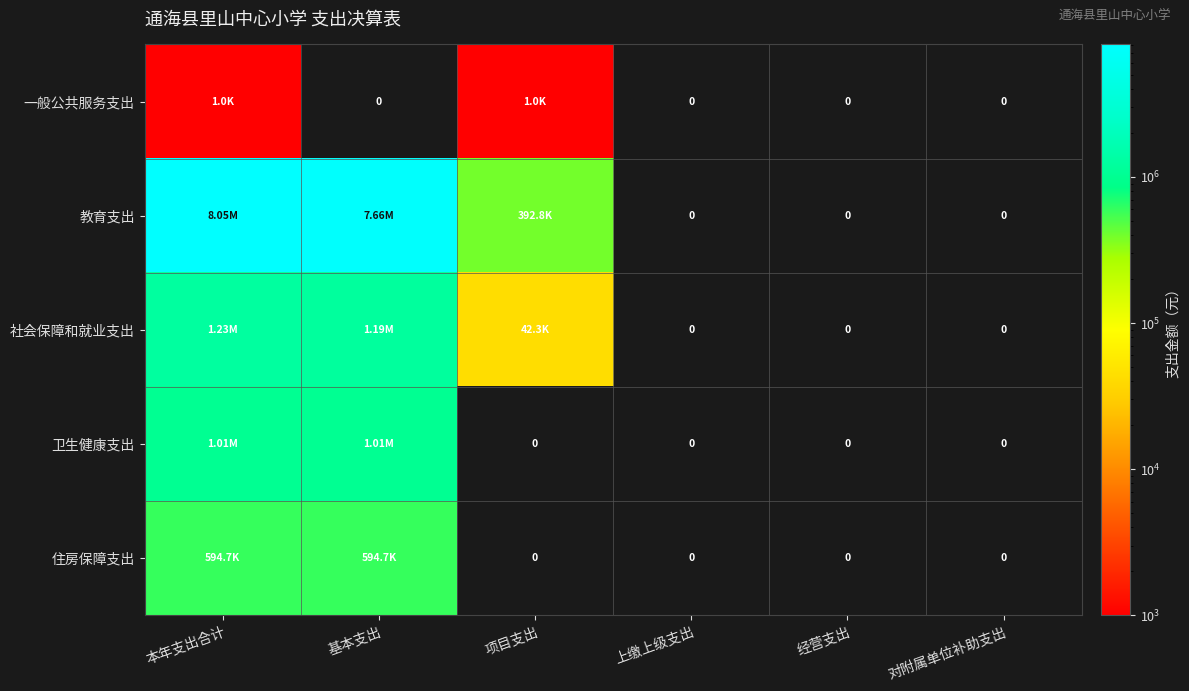

List the series in order of their peak value, lowest first.

一般公共服务支出, 住房保障支出, 卫生健康支出, 社会保障和就业支出, 教育支出